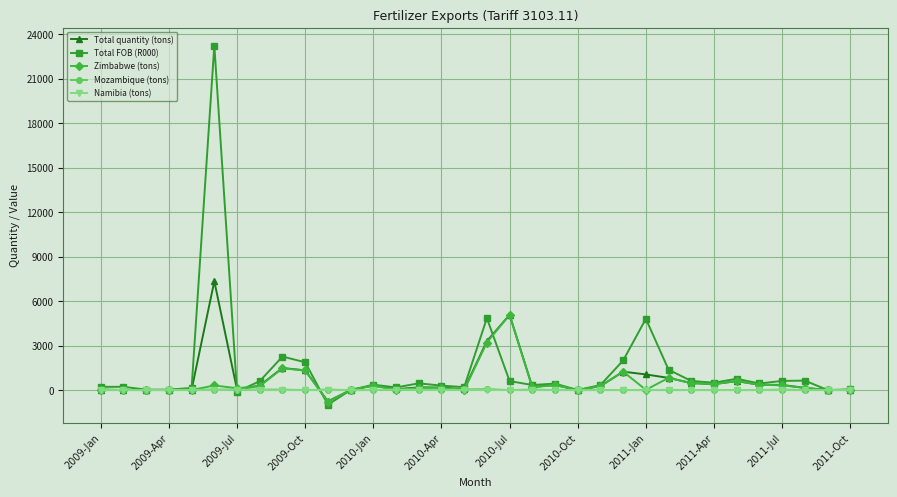

True or false: Total quantity (tons) has more than 2 interior local peaks.

True